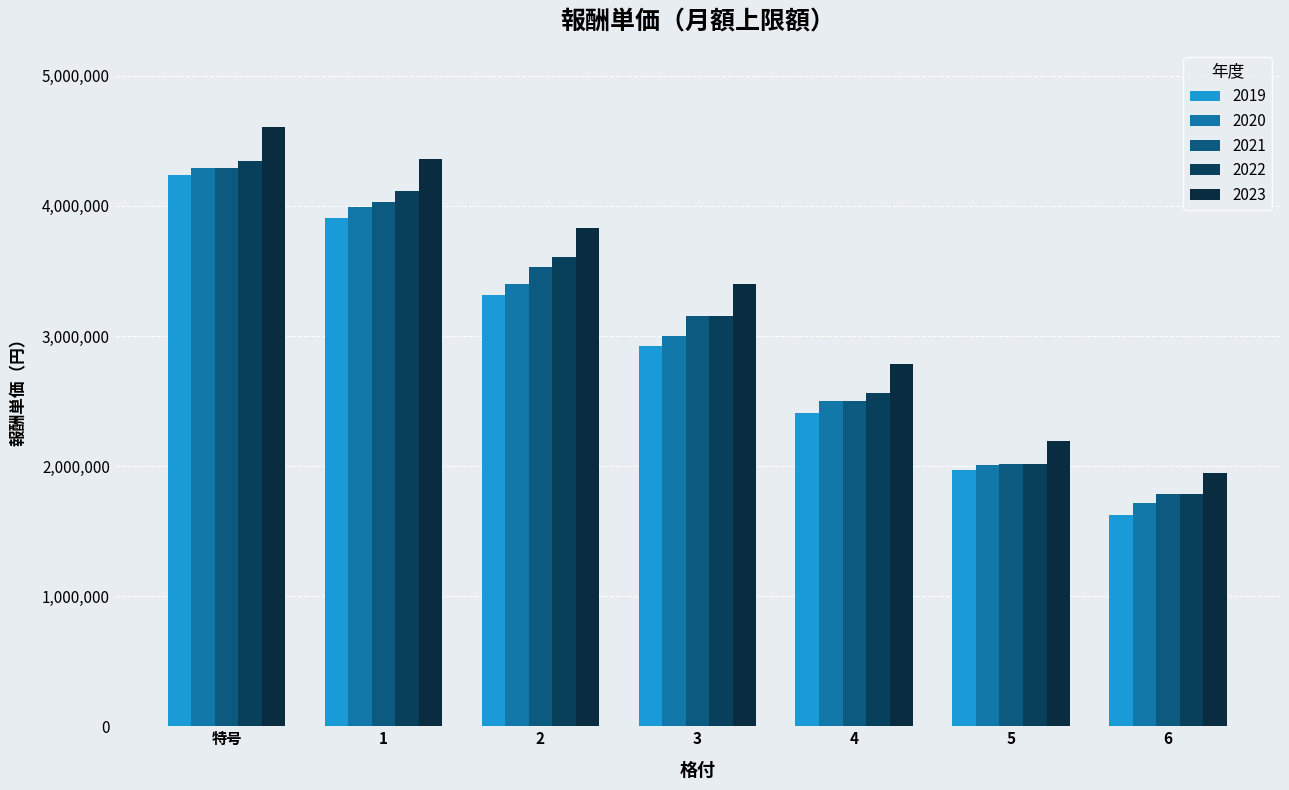

What is the highest value of the 2022 series?

4345000